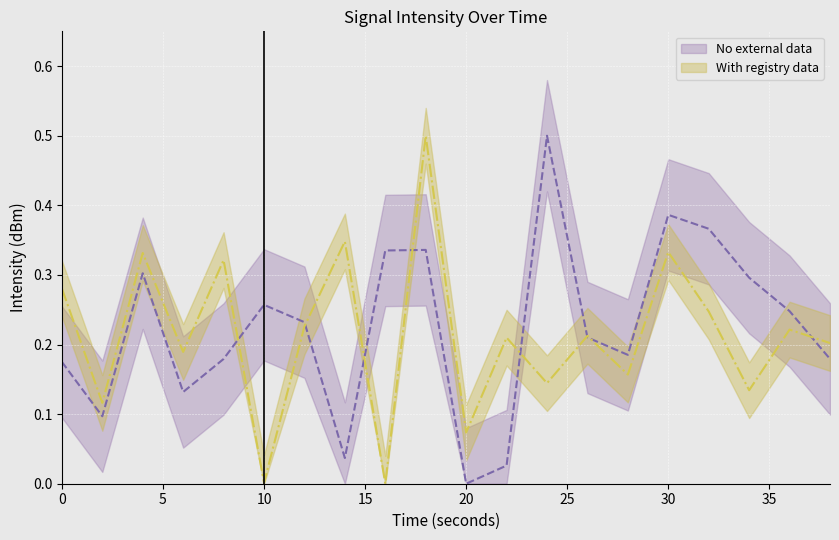

What is the difference between the maximum and minimum values in the No external data series?

0.5